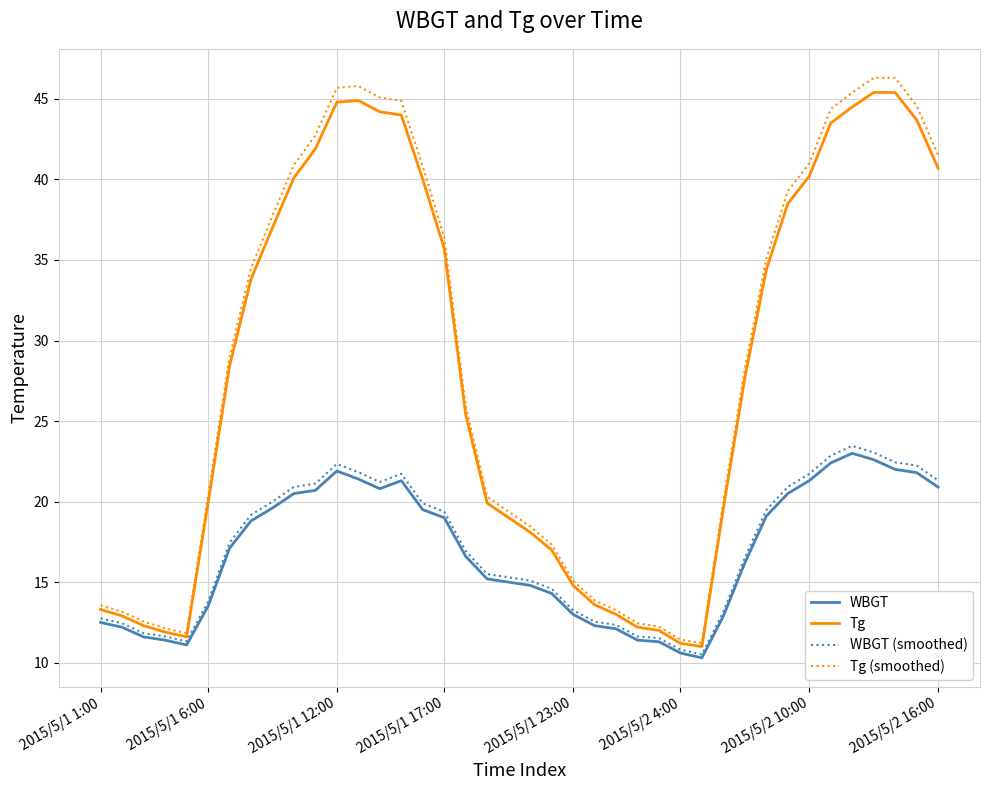

What is the maximum value for Tg (smoothed)?

46.3